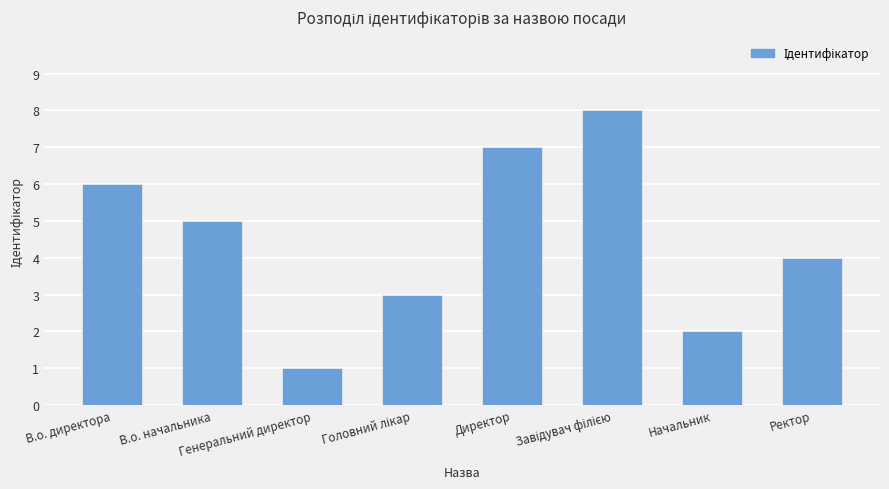

At which label is the value closest to 4?

Ректор